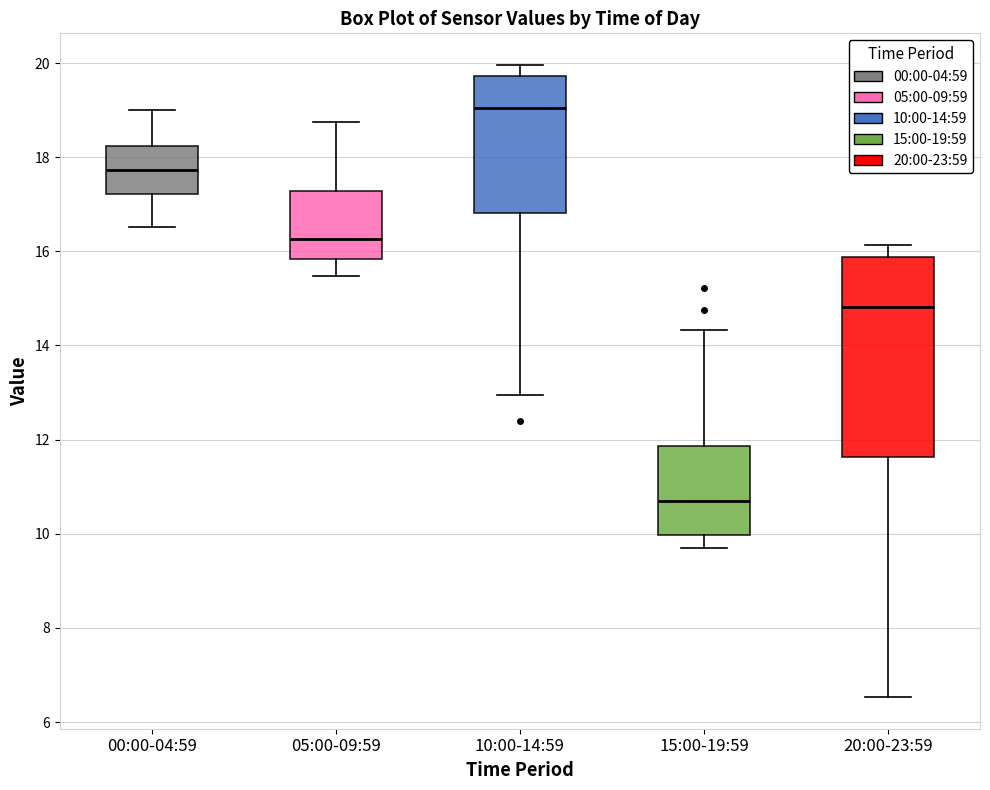

Reading left to right, transcribe this box plot: for each box, give where its median line is, the range the box spans, and where its two whiskers end, as read against the y-axis. The values are not printed on the chart, so give them approximately, as read against the axis.

00:00-04:59: median 17.8, box 17.2 to 18.2, whiskers 16.6 to 19.0
05:00-09:59: median 16.2, box 15.8 to 17.2, whiskers 15.4 to 18.8
10:00-14:59: median 19.0, box 16.8 to 19.8, whiskers 13.0 to 20.0
15:00-19:59: median 10.8, box 10.0 to 11.8, whiskers 9.8 to 14.4
20:00-23:59: median 14.8, box 11.6 to 15.8, whiskers 6.6 to 16.2